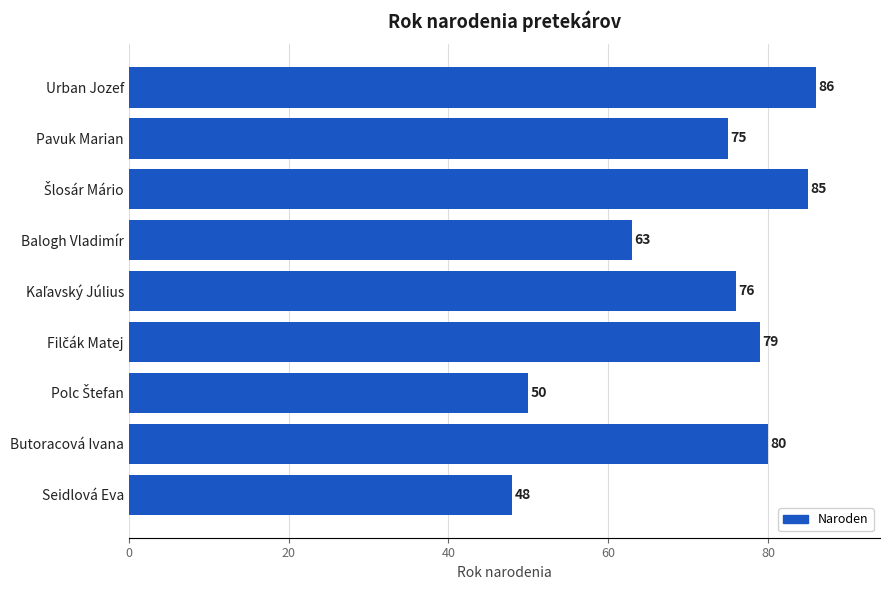

What is the maximum value shown in the chart?

86